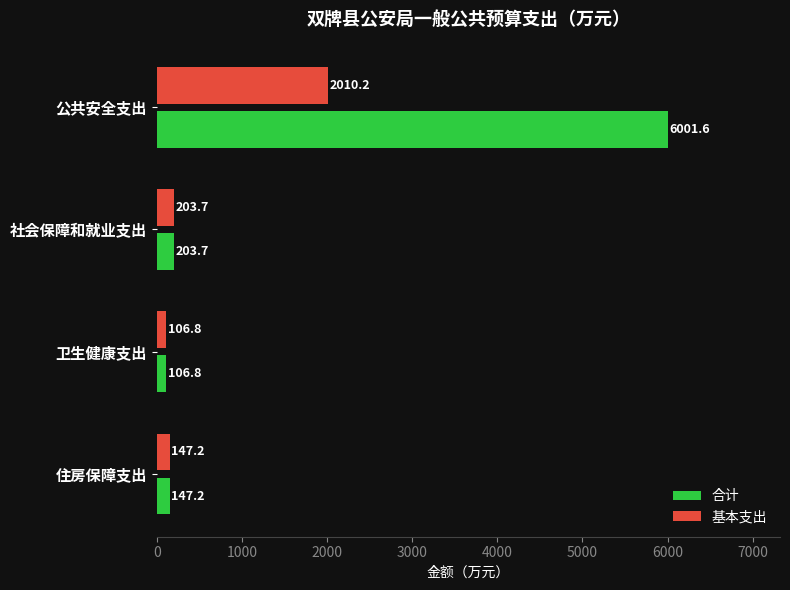

Rank the series by their maximum value, from highest to lowest.

合计, 基本支出